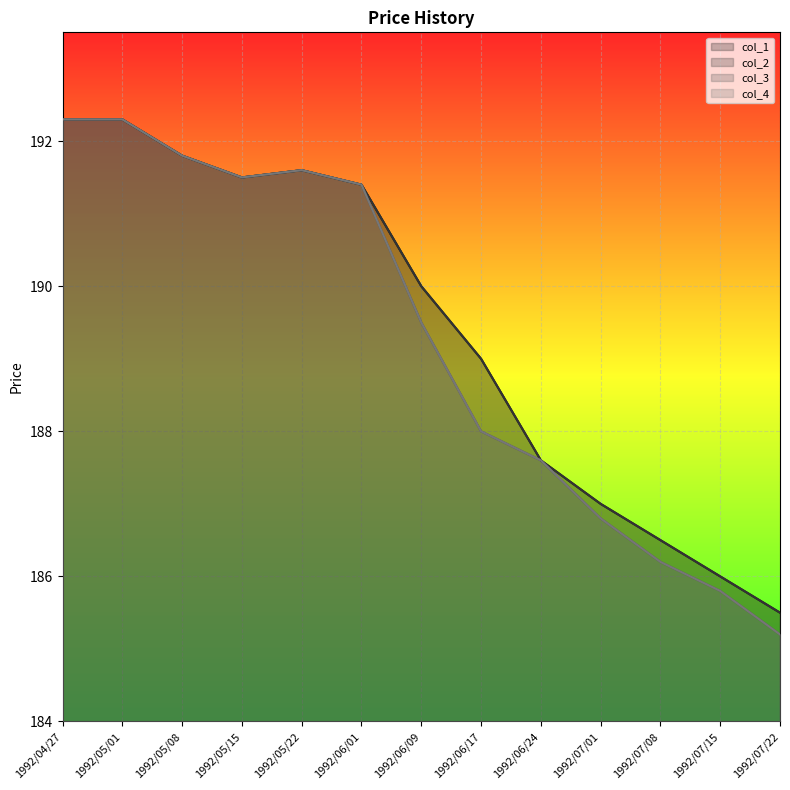

Is it true that col_4 equals 192.3 at 1992/04/27?

True